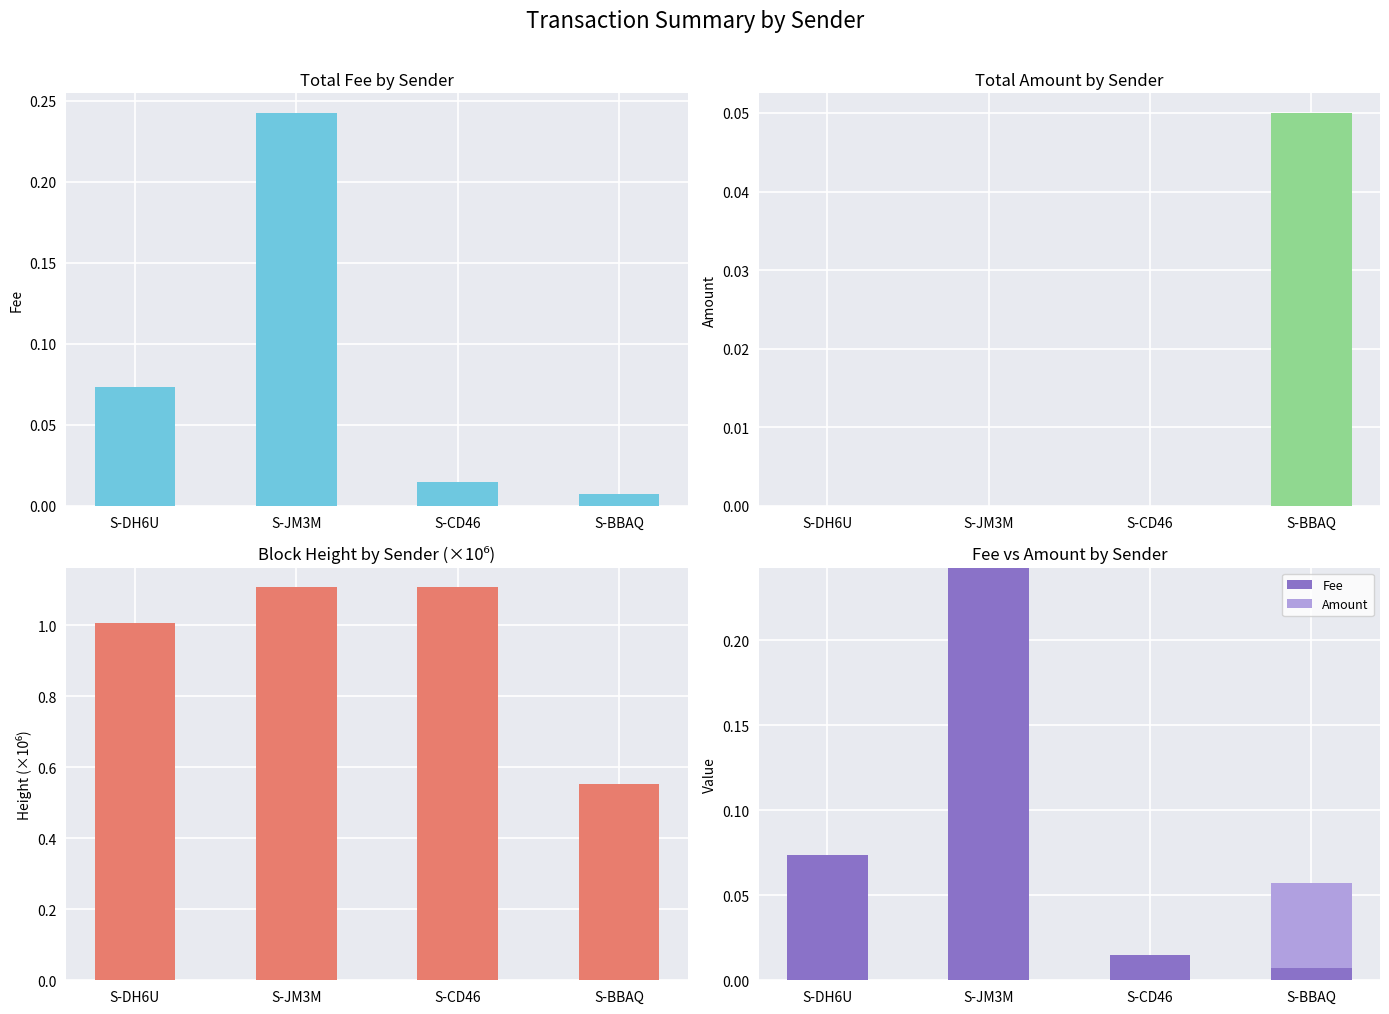

What is the spread (max minus min) of values at S-CD46?

1.1